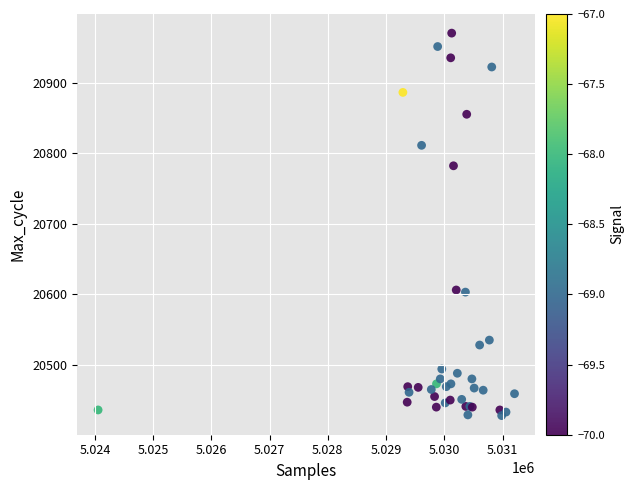

What Y value in the scatter plot is closest to 20699?

20782